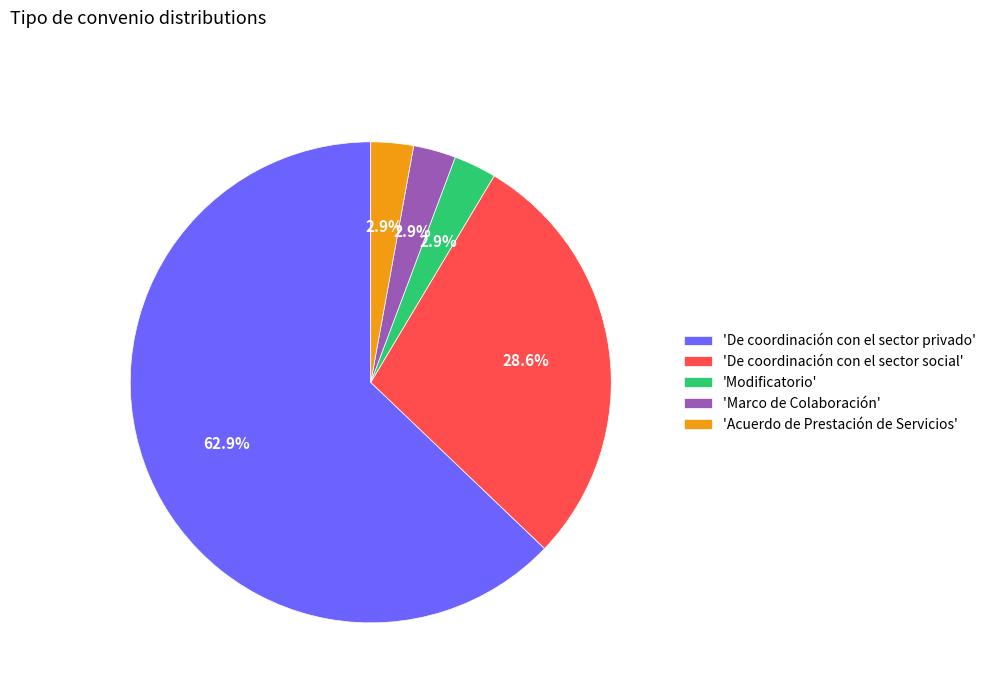

Approximately how many times larger is the value at 'De coordinación con el sector privado' compared to 'De coordinación con el sector social'?

2.2